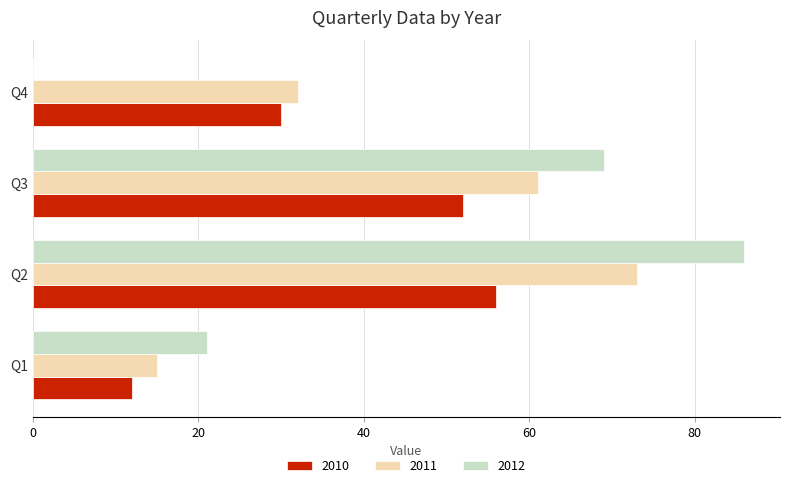

Is the value of 2012 at Q4 greater than the value of 2010 at Q2?

No